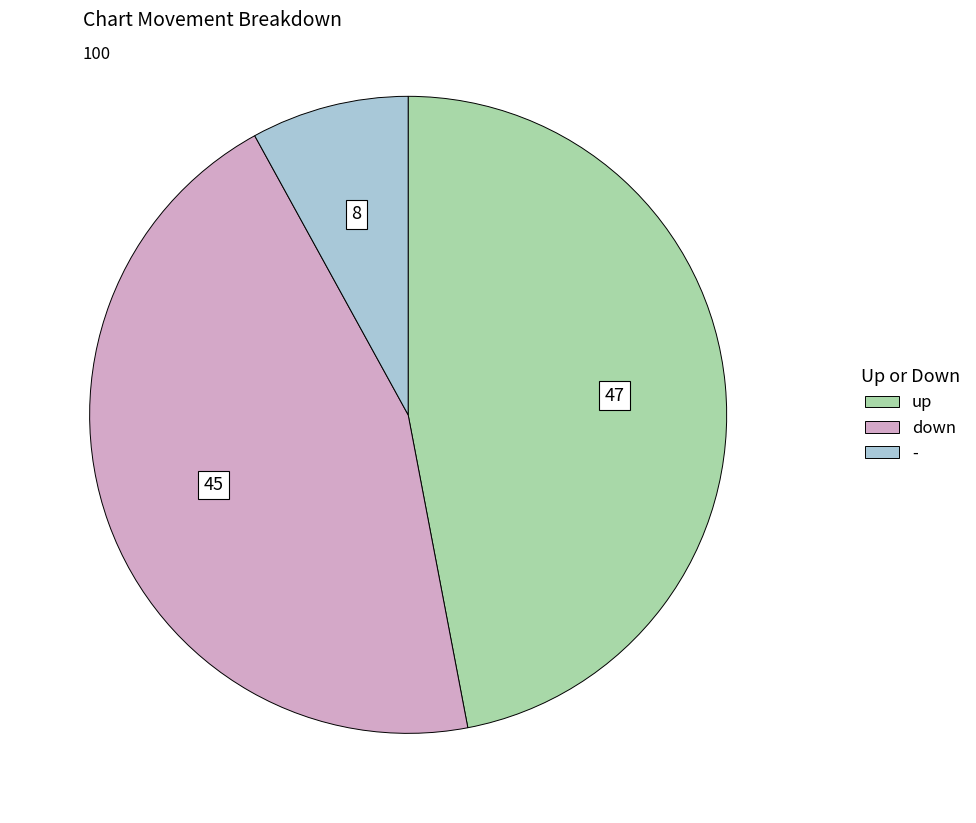

What is the ratio of the value at up to the value at down?

1.0